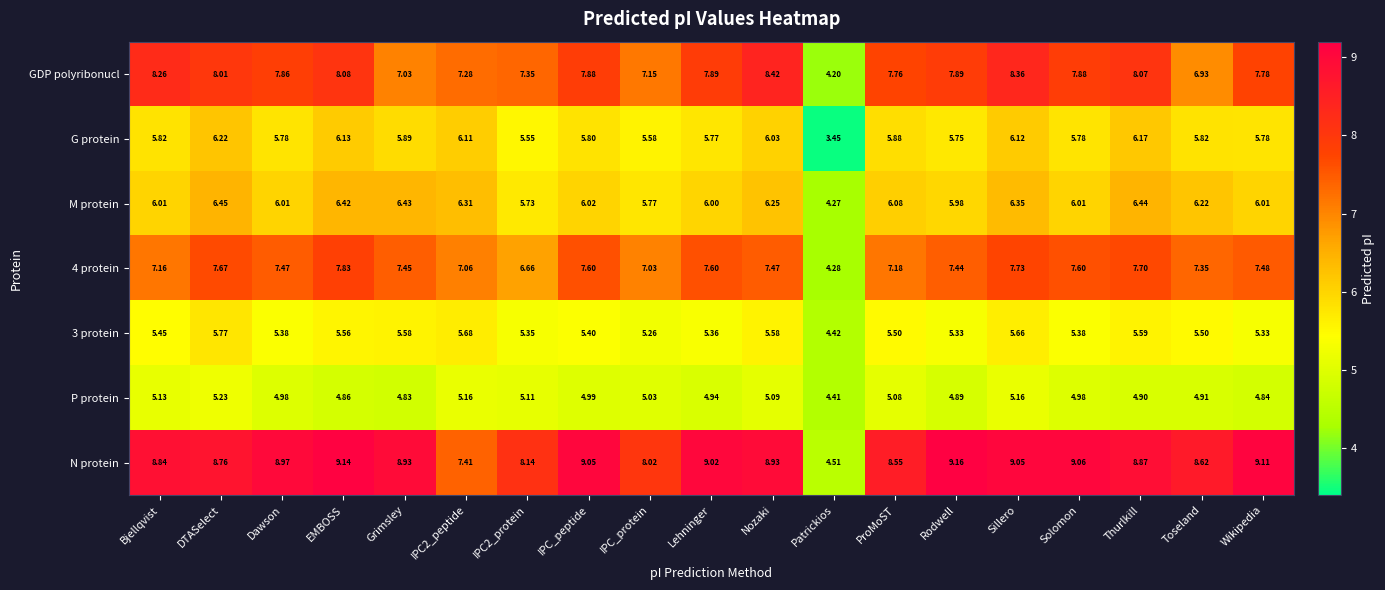

At which label does M protein first exceed 6?

Bjellqvist